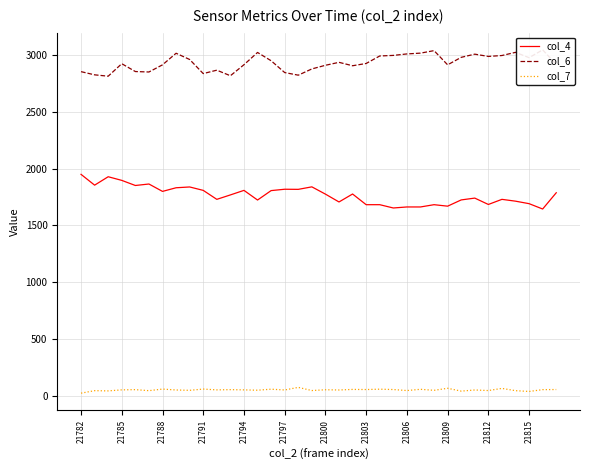

True or false: col_7 and col_4 intersect in this chart.

False